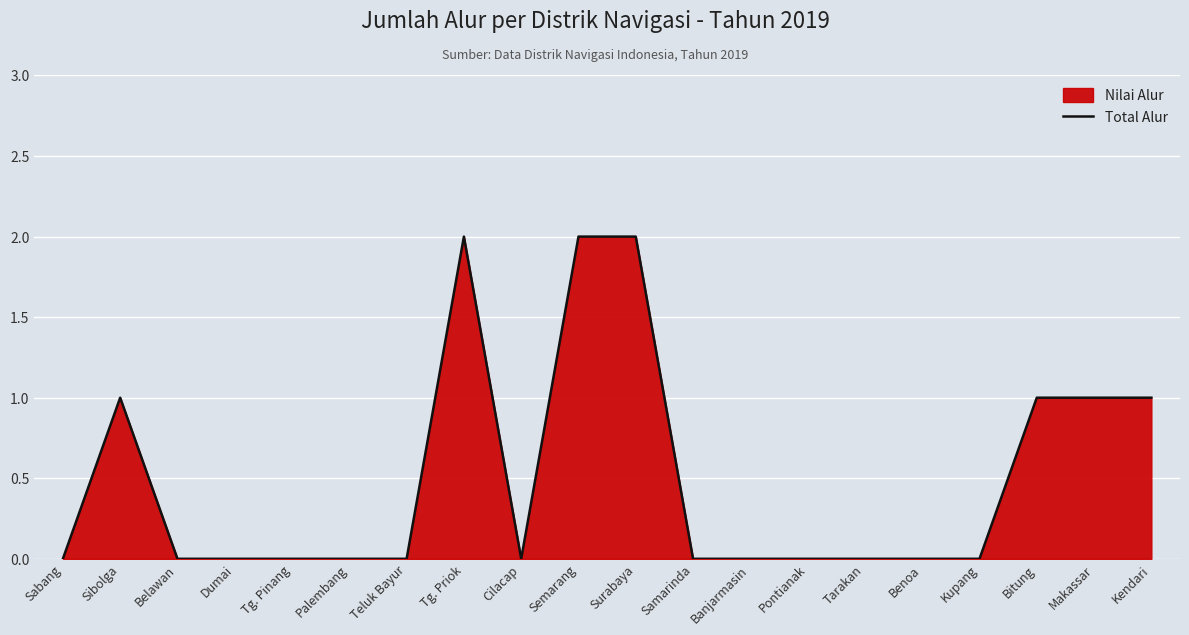

List the labels in order of value, largest first.

Tg. Priok, Semarang, Surabaya, Sibolga, Bitung, Makassar, Kendari, Sabang, Belawan, Dumai, Tg. Pinang, Palembang, Teluk Bayur, Cilacap, Samarinda, Banjarmasin, Pontianak, Tarakan, Benoa, Kupang